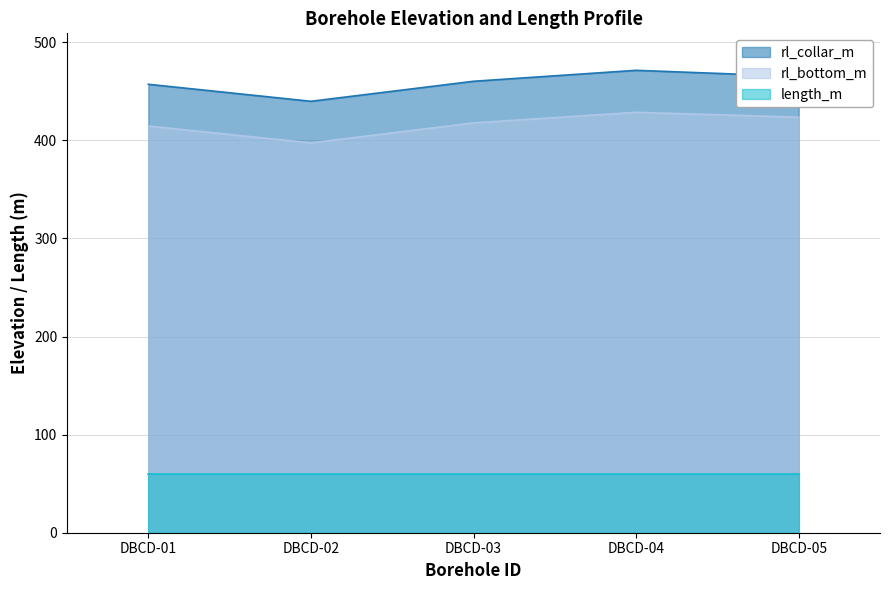

What are all the series names shown in the legend?

rl_collar_m, rl_bottom_m, length_m